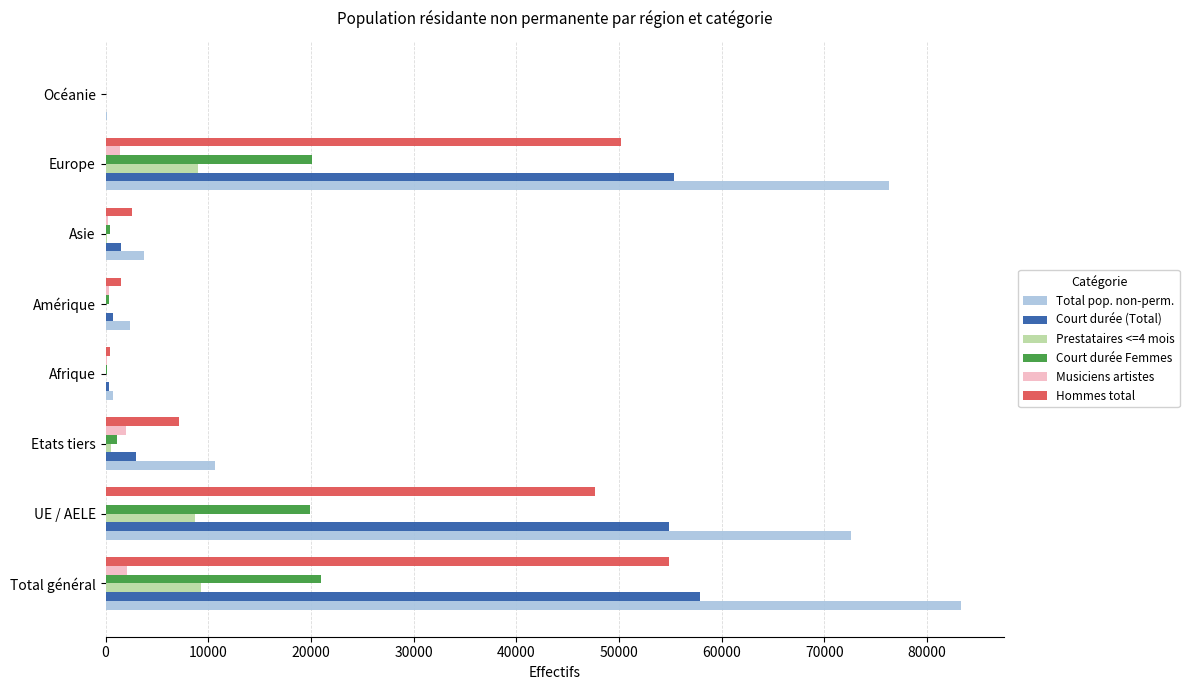

What is the greatest value displayed?

83283